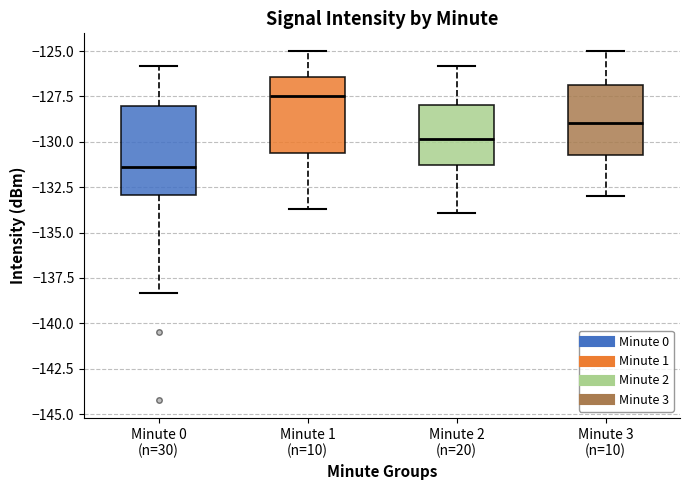

Where is the lower edge of the box for Minute 3 (n=10) on the y-axis? The values are not printed on the chart, so give them approximately, as read against the axis.

-130.5